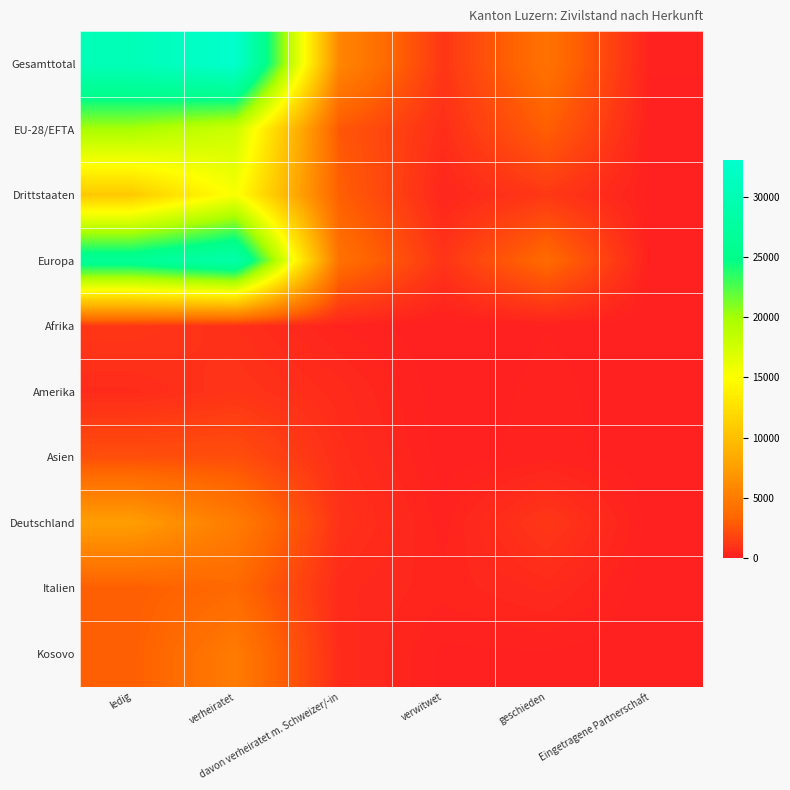

What is the maximum value shown in the chart?

33080